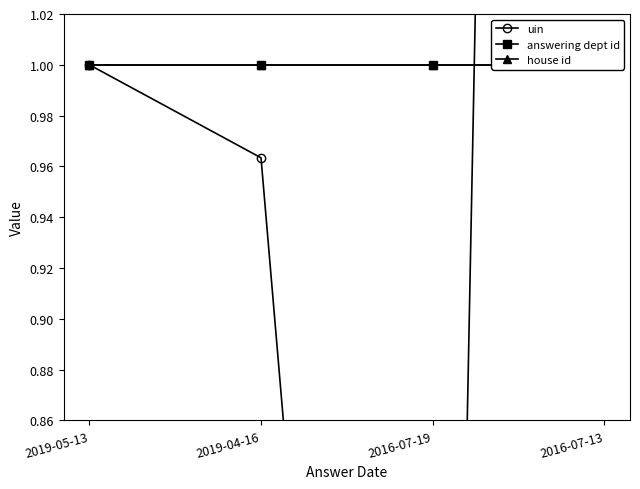

True or false: house id has more than 2 points higher than both neighbors.

False